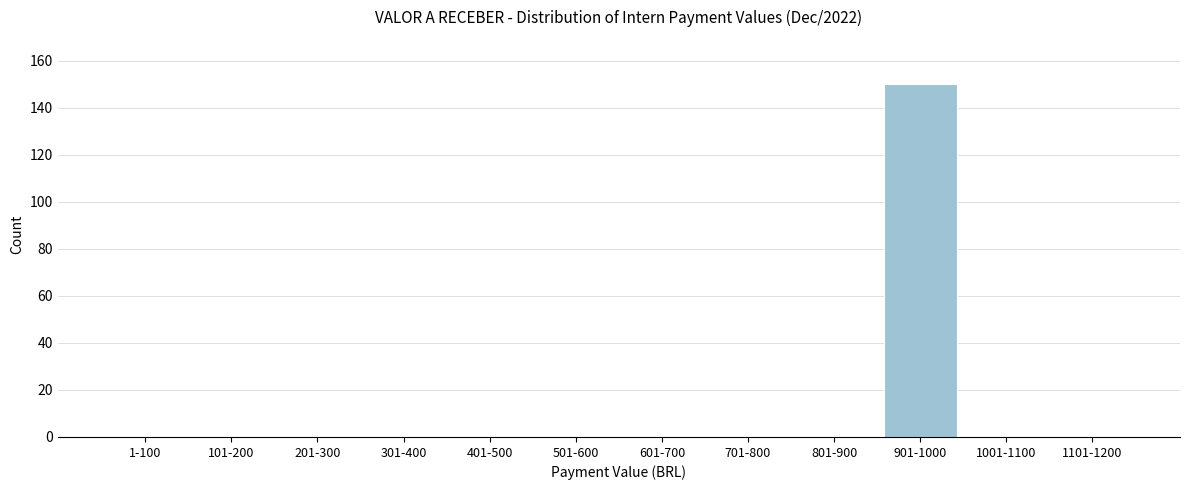

Reading left to right, transcribe all the data shown in this chart.

1-100=0	101-200=0	201-300=0	301-400=0	401-500=0	501-600=0	601-700=0	701-800=0	801-900=0	901-1000=150	1001-1100=0	1101-1200=0